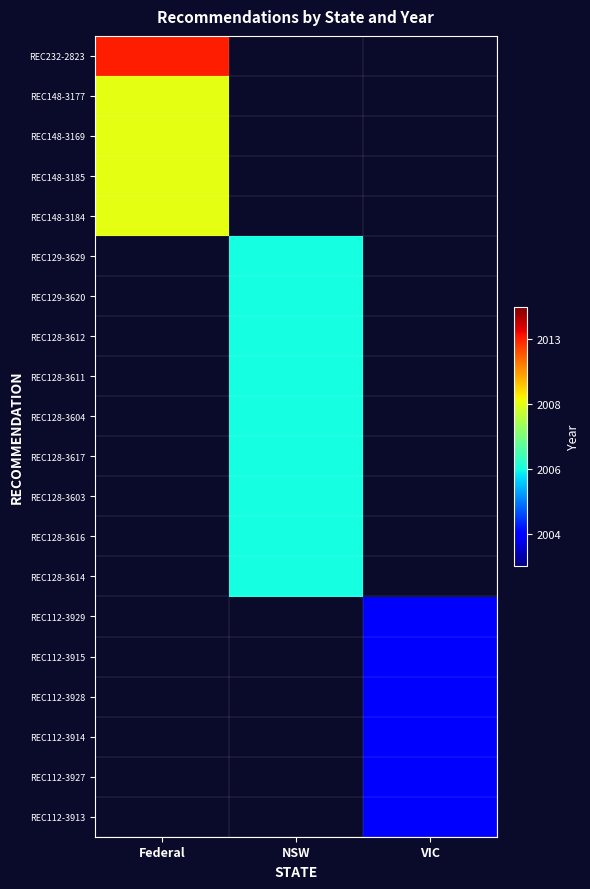

Rank the series at Federal from highest to lowest value.

REC232-2823, REC148-3177, REC148-3169, REC148-3185, REC148-3184, REC129-3629, REC129-3620, REC128-3612, REC128-3611, REC128-3604, REC128-3617, REC128-3603, REC128-3616, REC128-3614, REC112-3929, REC112-3915, REC112-3928, REC112-3914, REC112-3927, REC112-3913